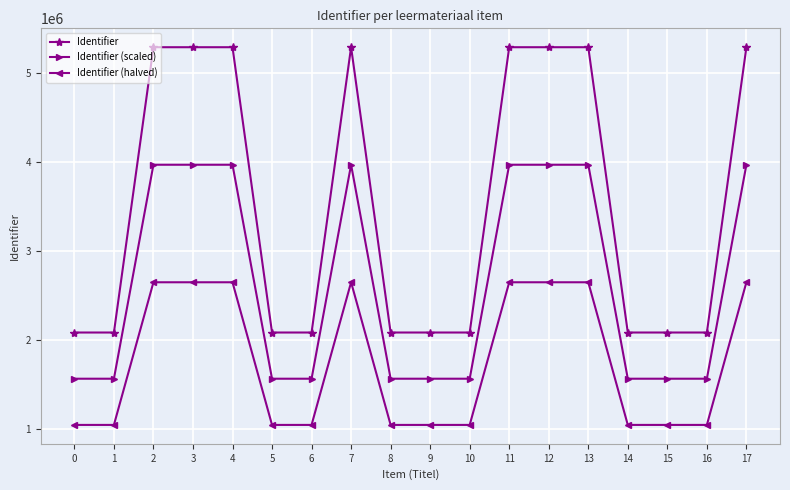

The value of Identifier at 7 is 5294846.0. True or false?

True